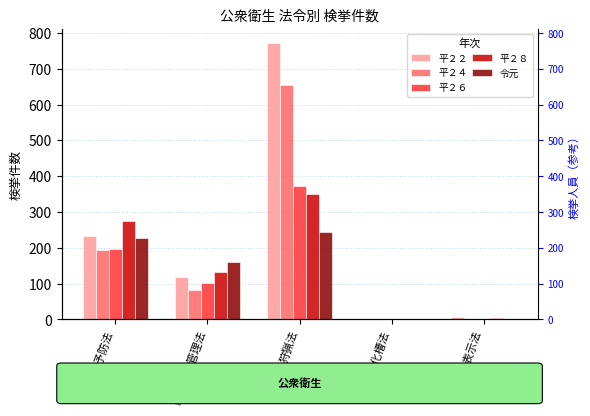

What is the difference between the maximum and minimum values in the 平２４ series?

654